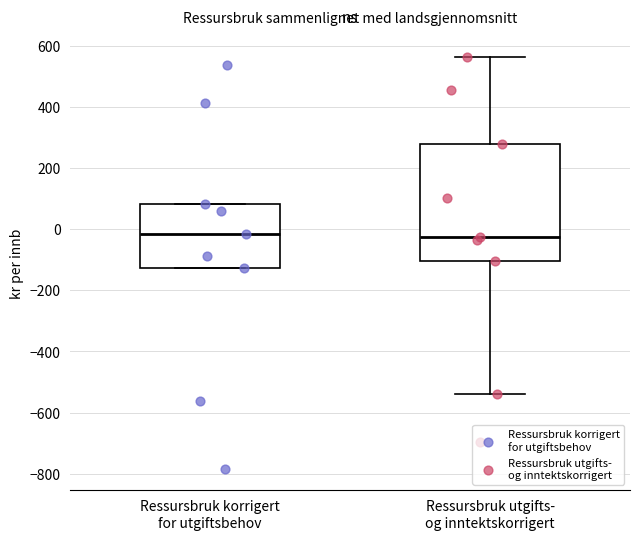

Reading left to right, read every box against the y-axis: the position of its median line, the range the box covers, and the ends of its whiskers. The values are not printed on the chart, so give them approximately, as read against the axis.

Ressursbruk korrigert for utgiftsbehov: median -20, box -120 to 80, whiskers -120 to 80
Ressursbruk utgifts- og inntektskorrigert: median -20, box -100 to 280, whiskers -540 to 560